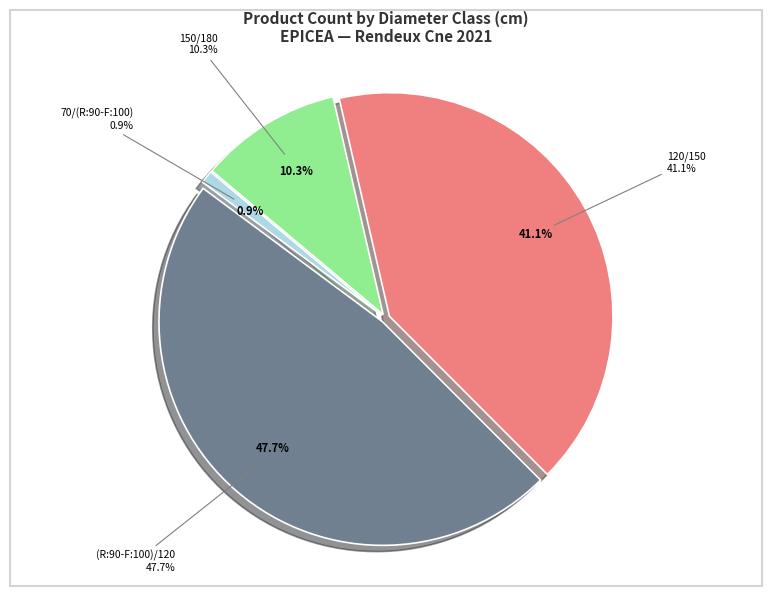

What portion of the pie excludes (R:90-F:100)/120?

52.3%